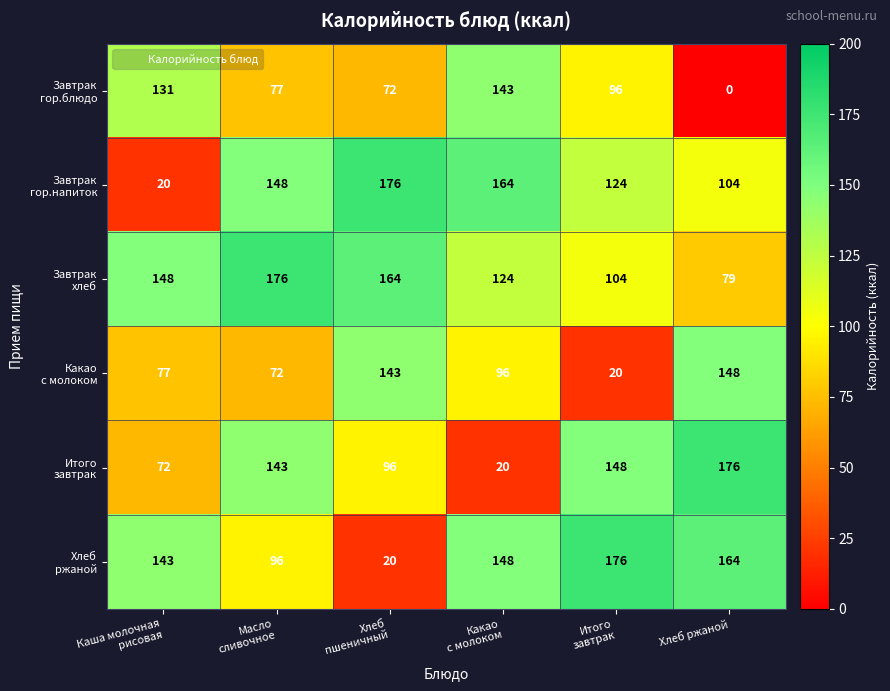

At how many categories does at least one series exceed 46?

6